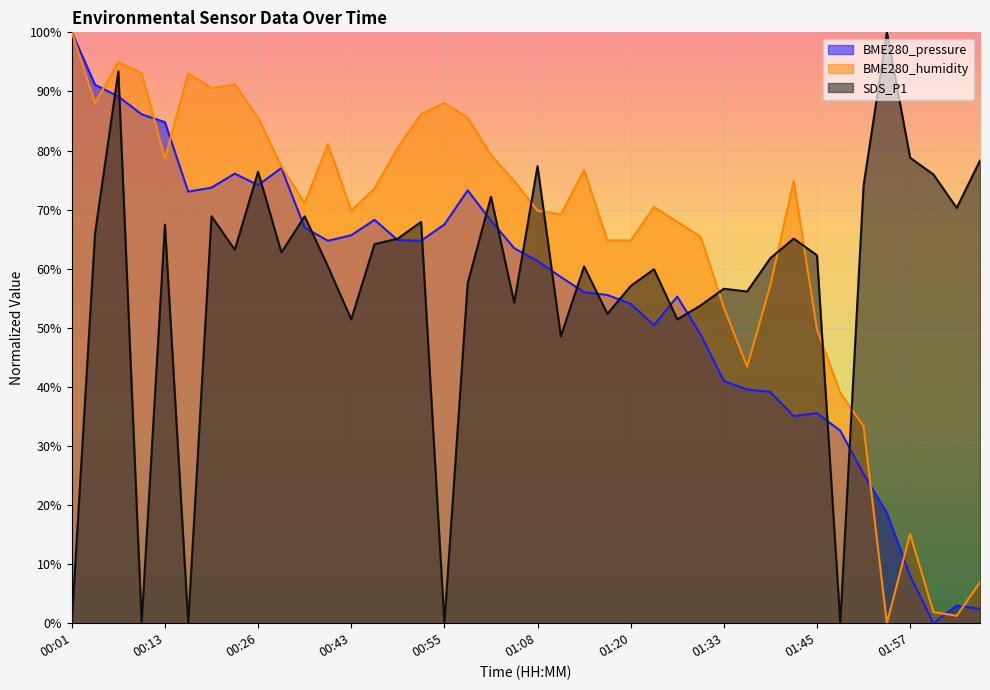

The BME280_humidity series shows 90.6 at 00:19. True or false?

True